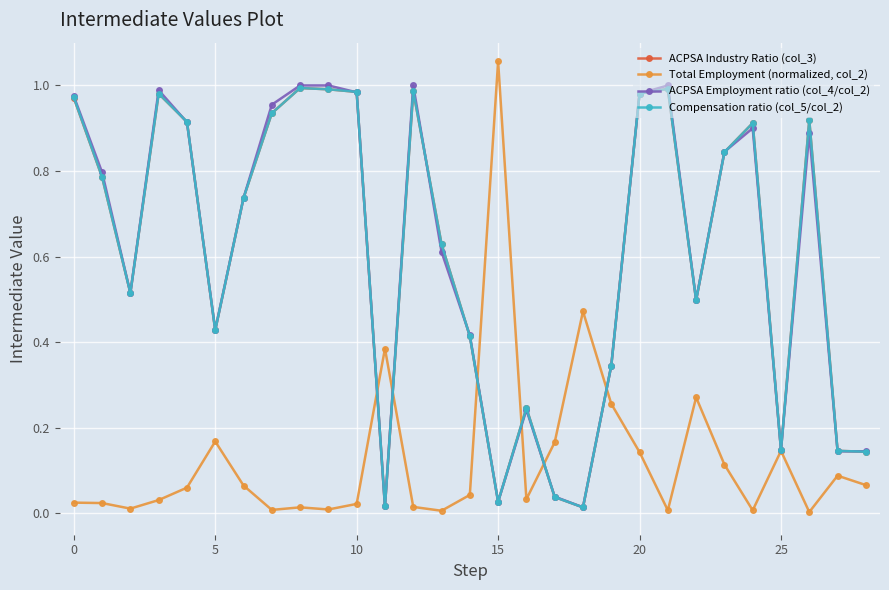

True or false: ACPSA Industry Ratio (col_3) has more than 0 points higher than both neighbors.

True